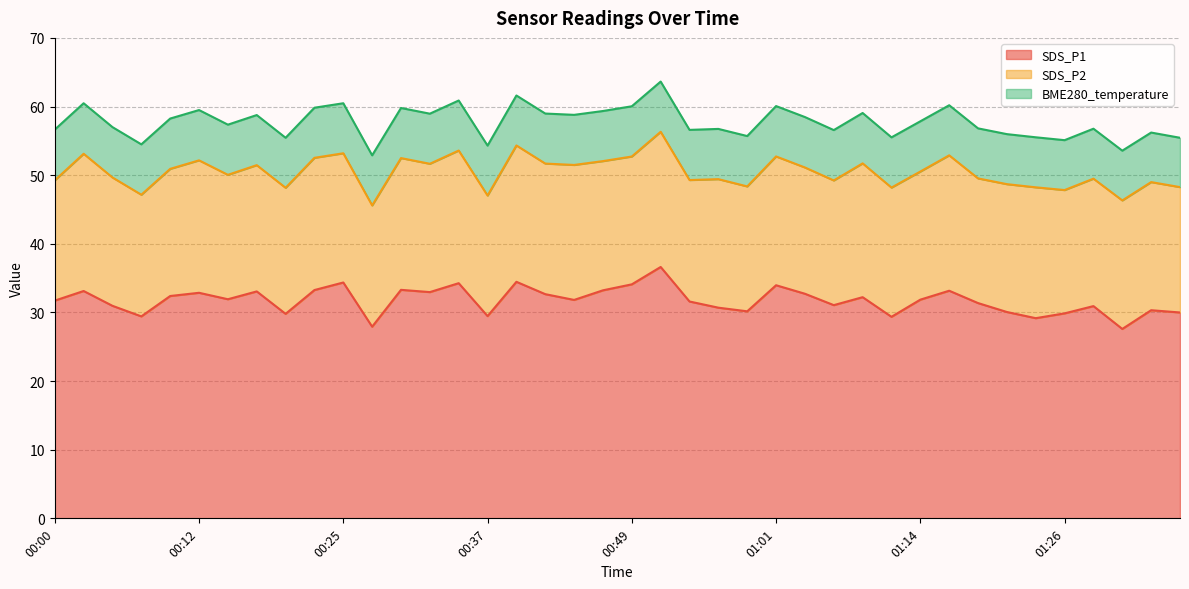

At how many categories does at least one series exceed 32?

18